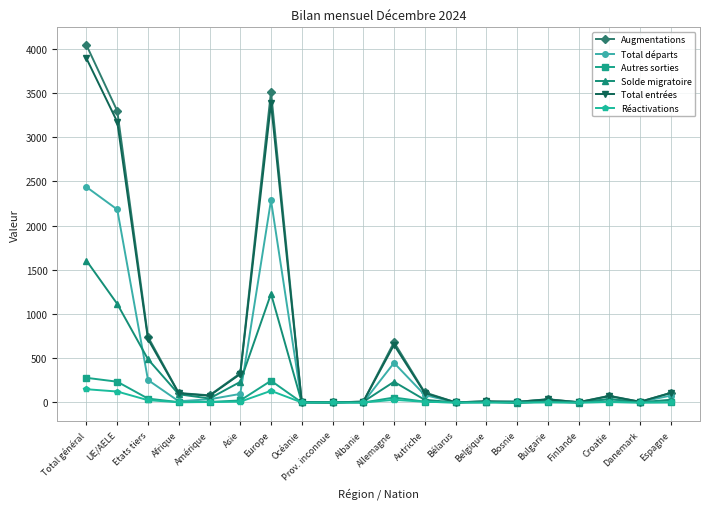

At UE/AELE, list the series in order from smallest to largest.

Réactivations, Autres sorties, Solde migratoire, Total départs, Total entrées, Augmentations